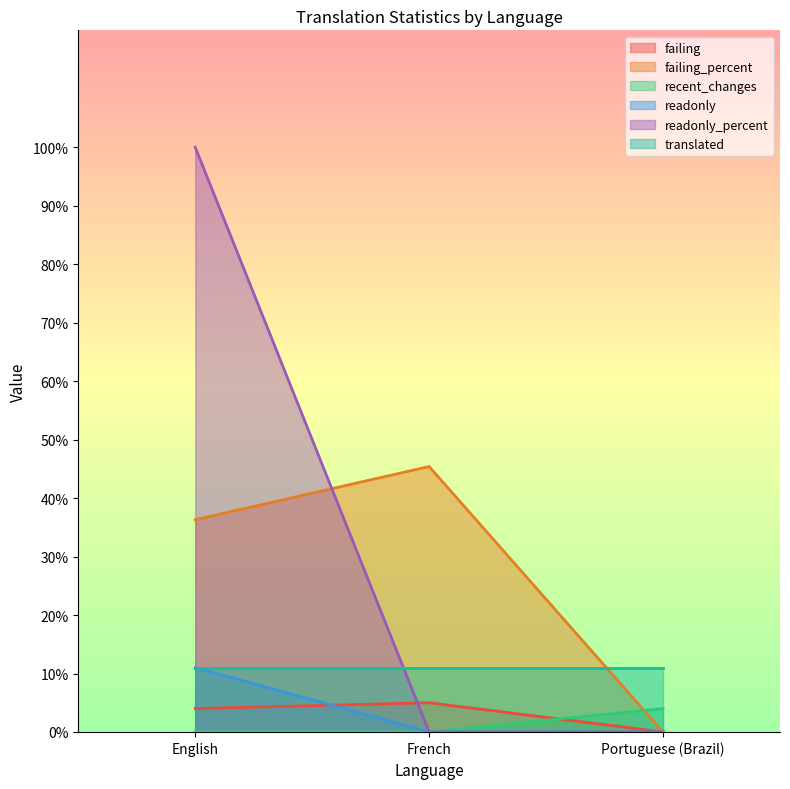

What value does the failing series have at English?

4.0